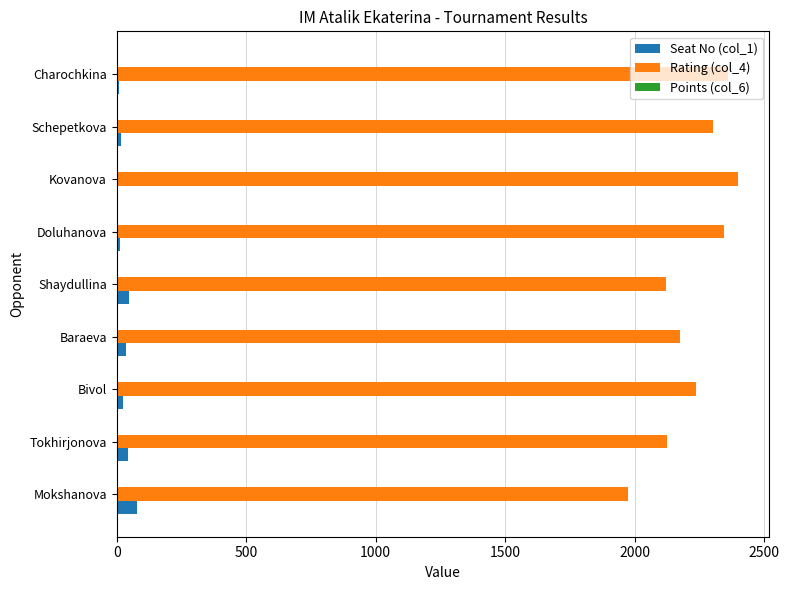

Which series has the largest total across all categories?

Rating (col_4)